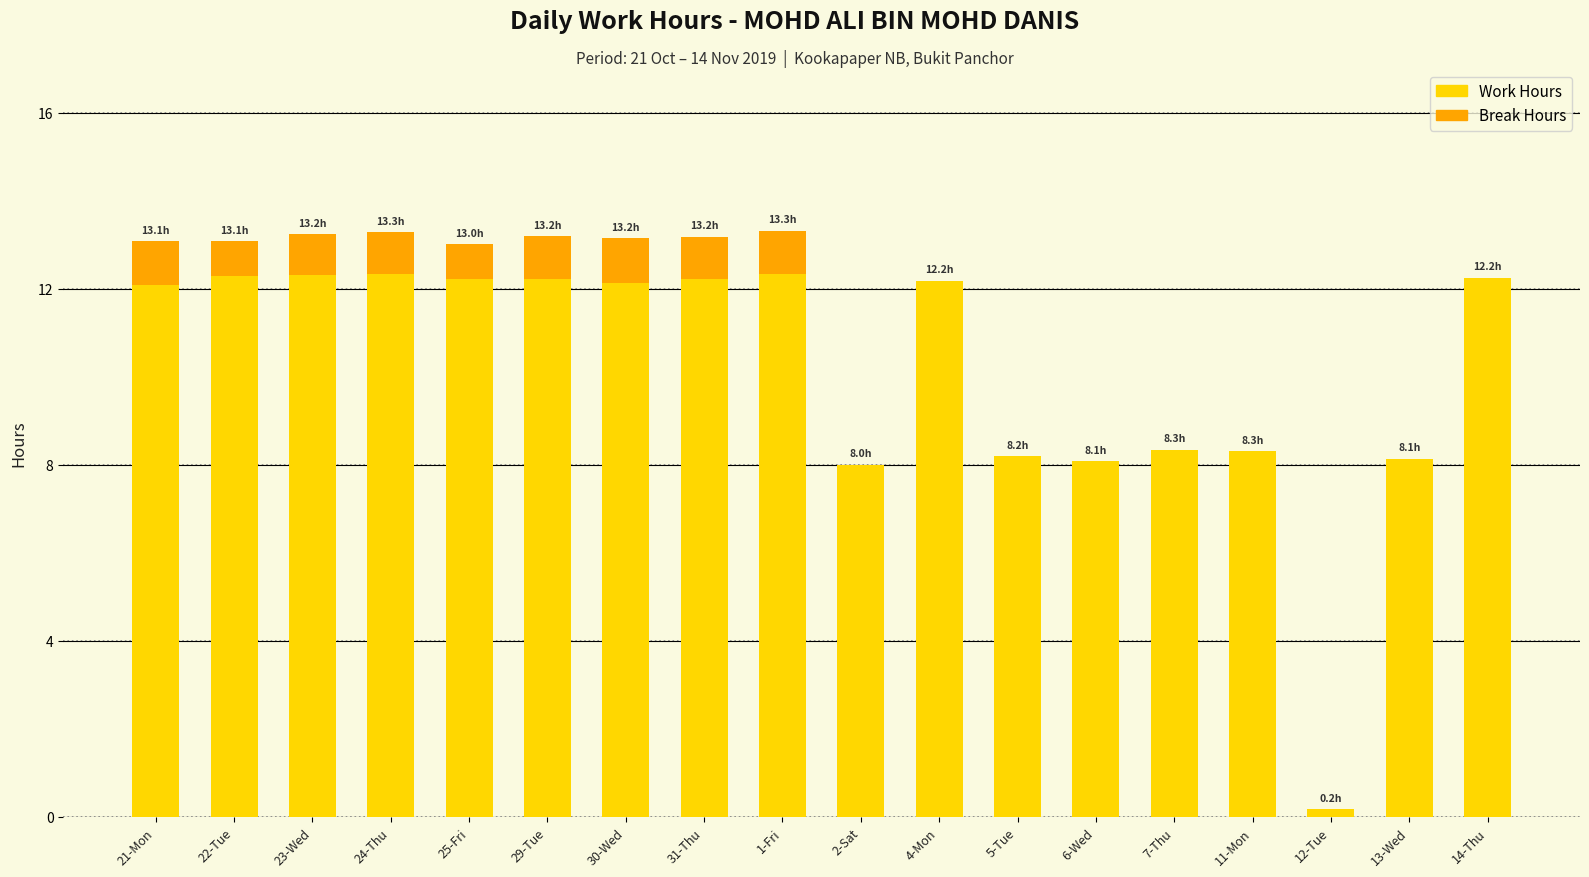

The Work Hours series shows 12.4 at 13-Wed. True or false?

False